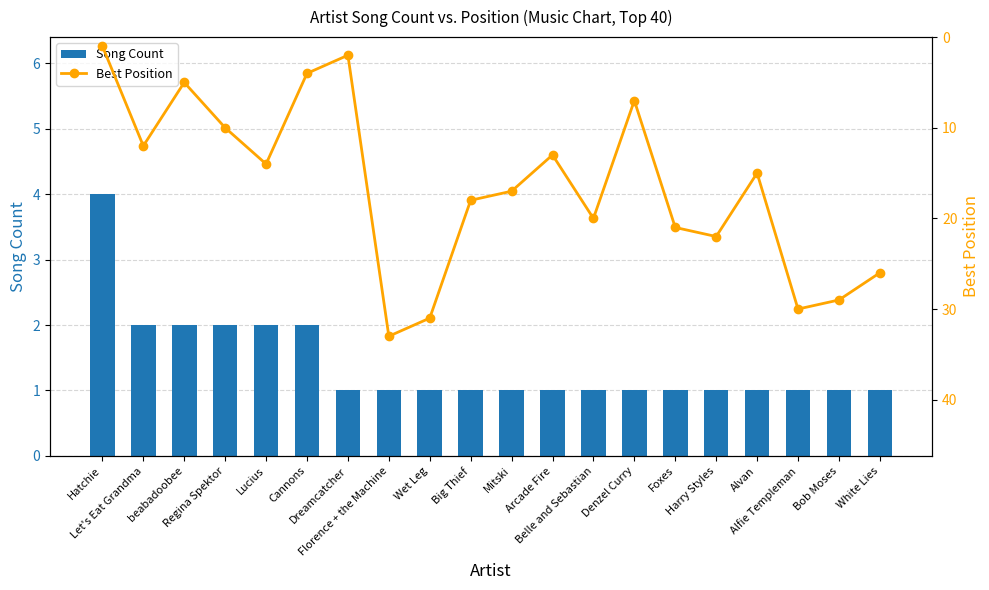

What are all the series names shown in the legend?

Song Count, Best Position